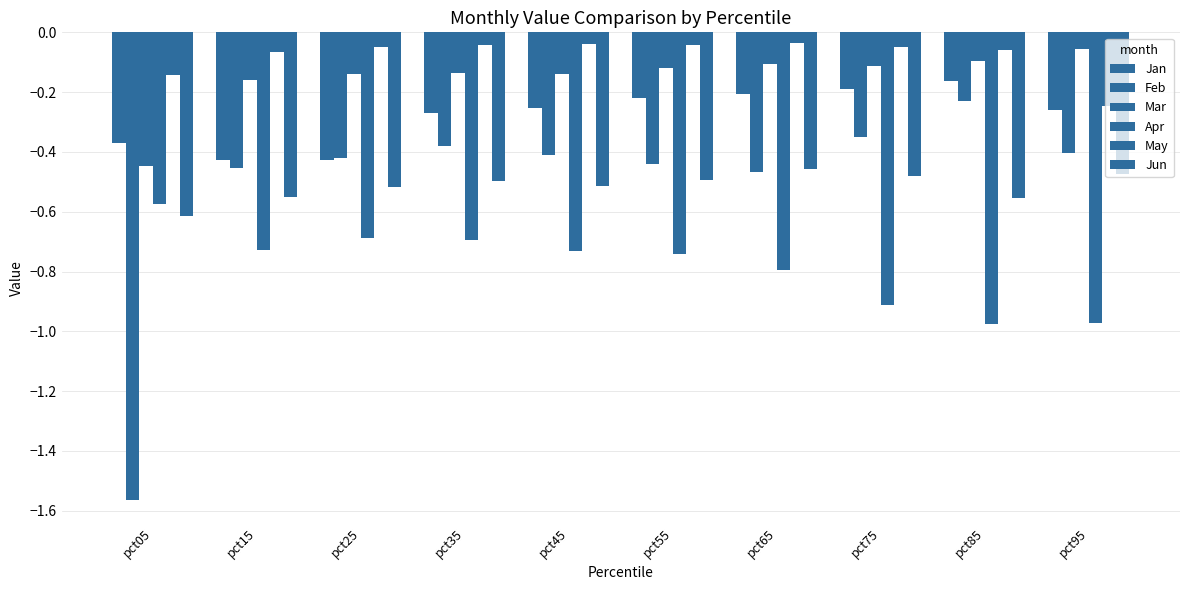

What is the value of the Jan bar at the 2nd from the left?

-0.4